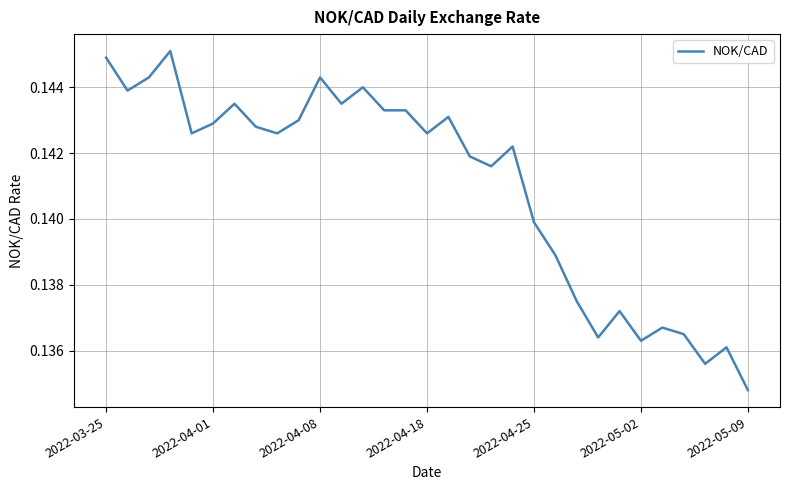

How many lines are shown in the chart?

1